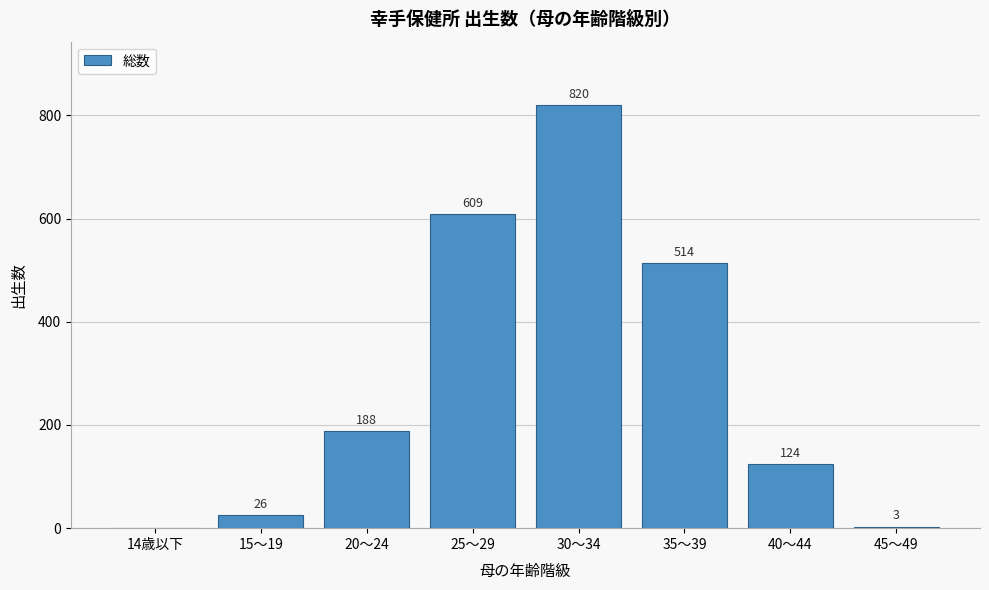

Reading left to right, extract all data points from this chart.

14歳以下=0	15～19=26	20～24=188	25～29=609	30～34=820	35～39=514	40～44=124	45～49=3